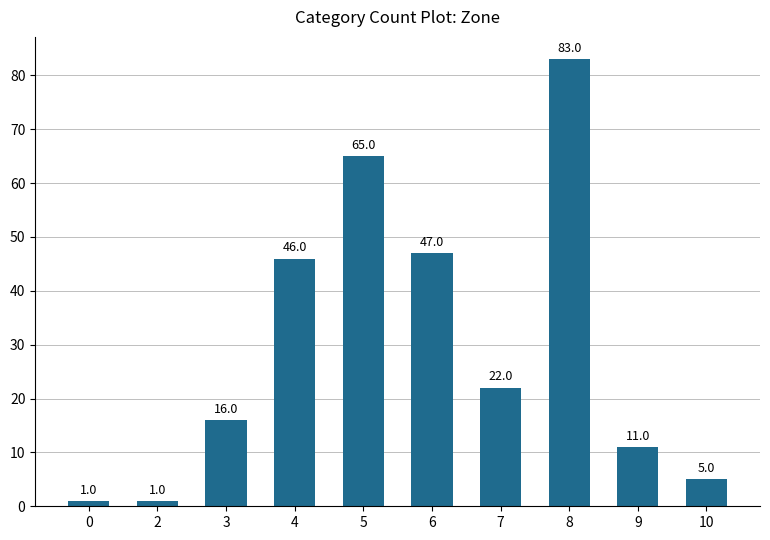

Does the chart contain any negative values?

No